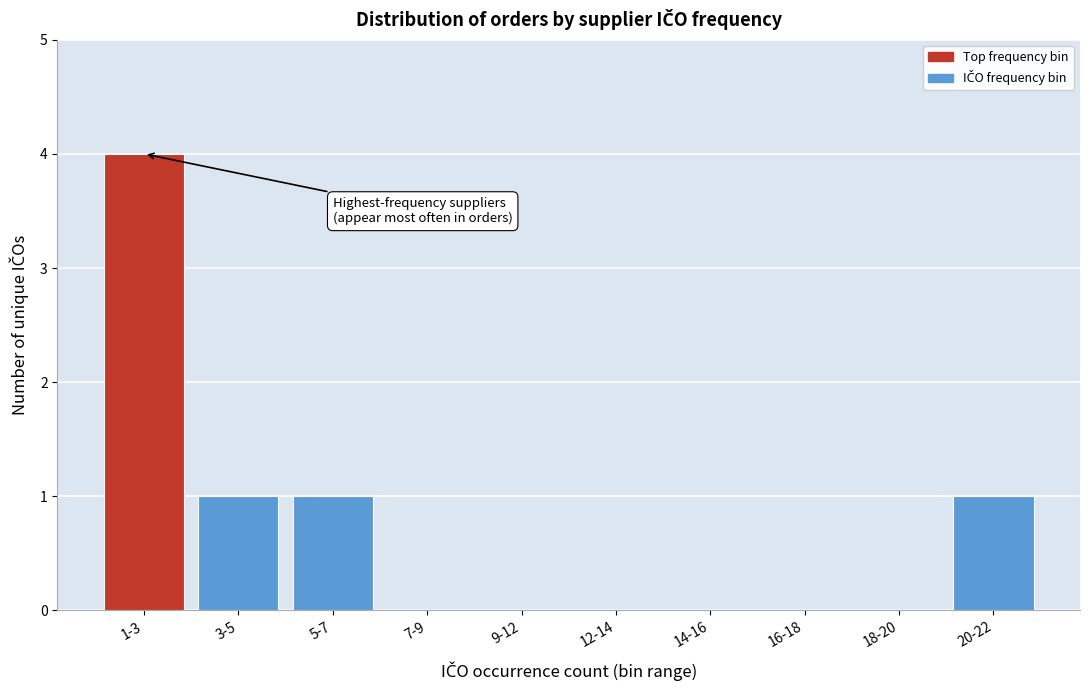

Reading left to right, extract all data points from this chart.

1-3=4	3-5=1	5-7=1	7-9=0	9-12=0	12-14=0	14-16=0	16-18=0	18-20=0	20-22=1